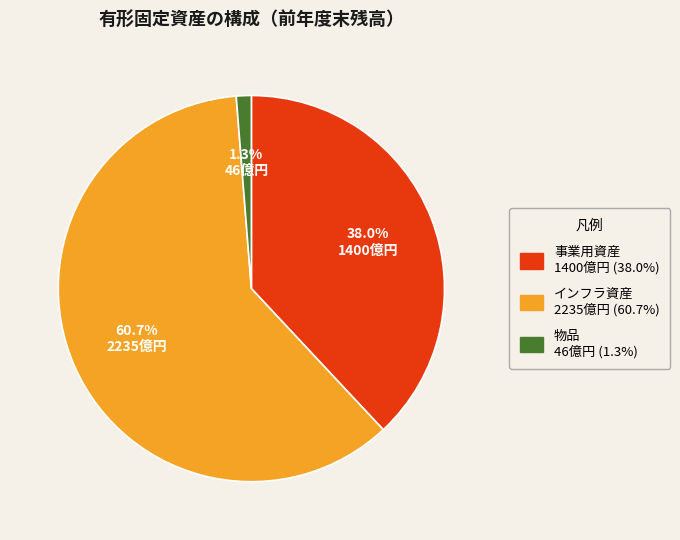

Which slice represents more than half of the pie?

インフラ資産